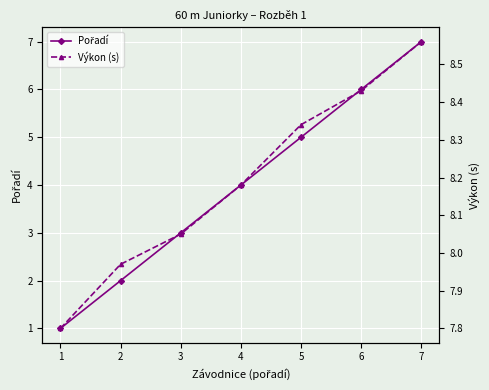

What is the value of the Výkon (s) point at the 1st from the left?

7.8